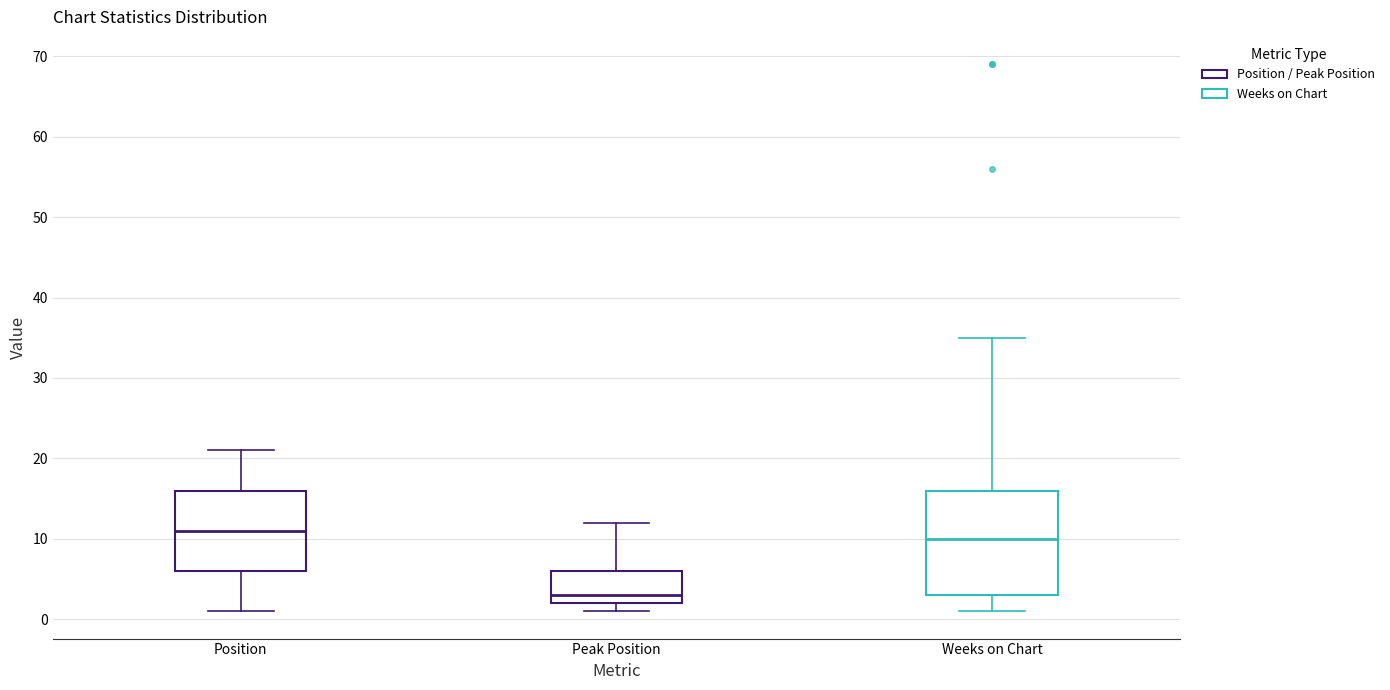

Which box's median line is the lowest?

Peak Position